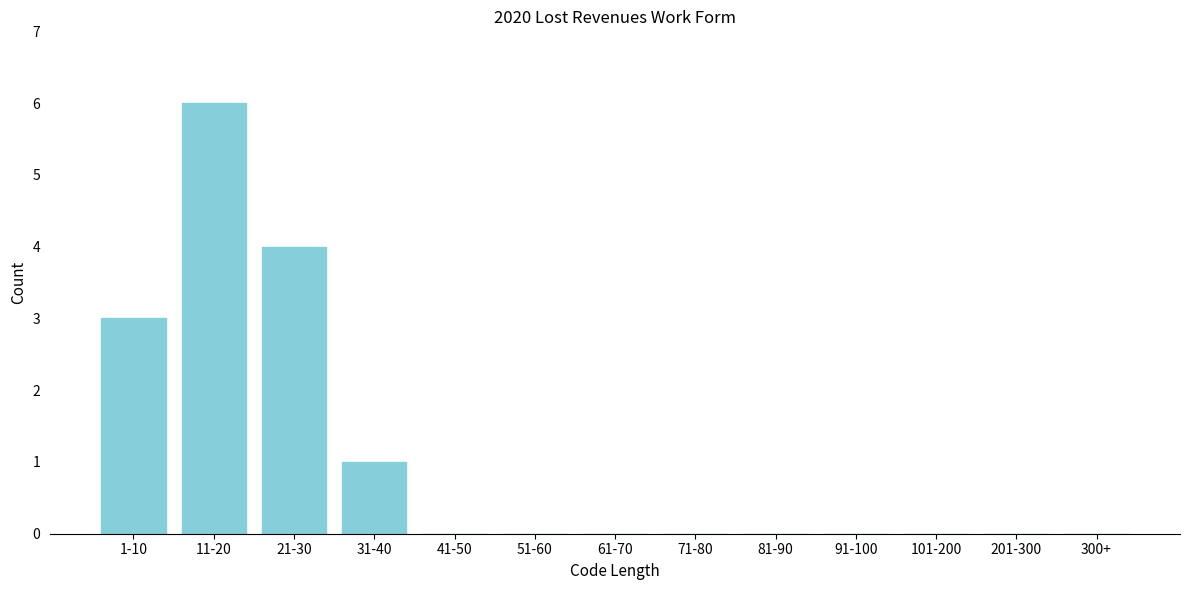

Reading left to right, extract all data points from this chart.

1-10=3	11-20=6	21-30=4	31-40=1	41-50=0	51-60=0	61-70=0	71-80=0	81-90=0	91-100=0	101-200=0	201-300=0	300+=0